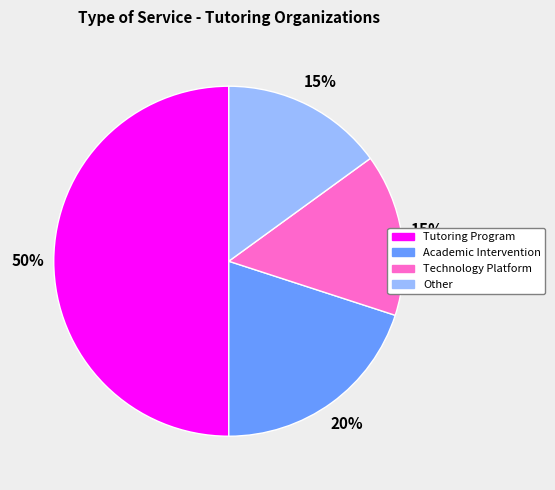

Between Tutoring Program and Academic Intervention, which is larger?

Tutoring Program